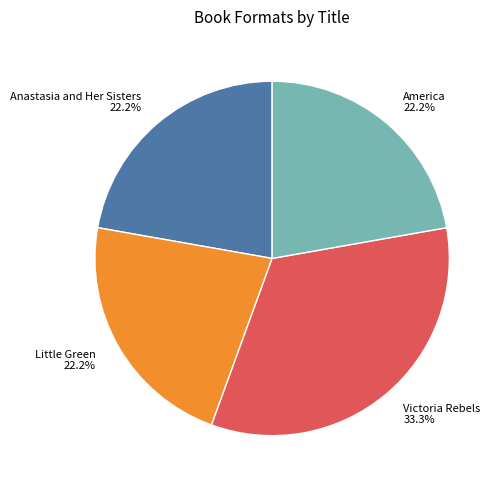

How many slices are in this pie chart?

4